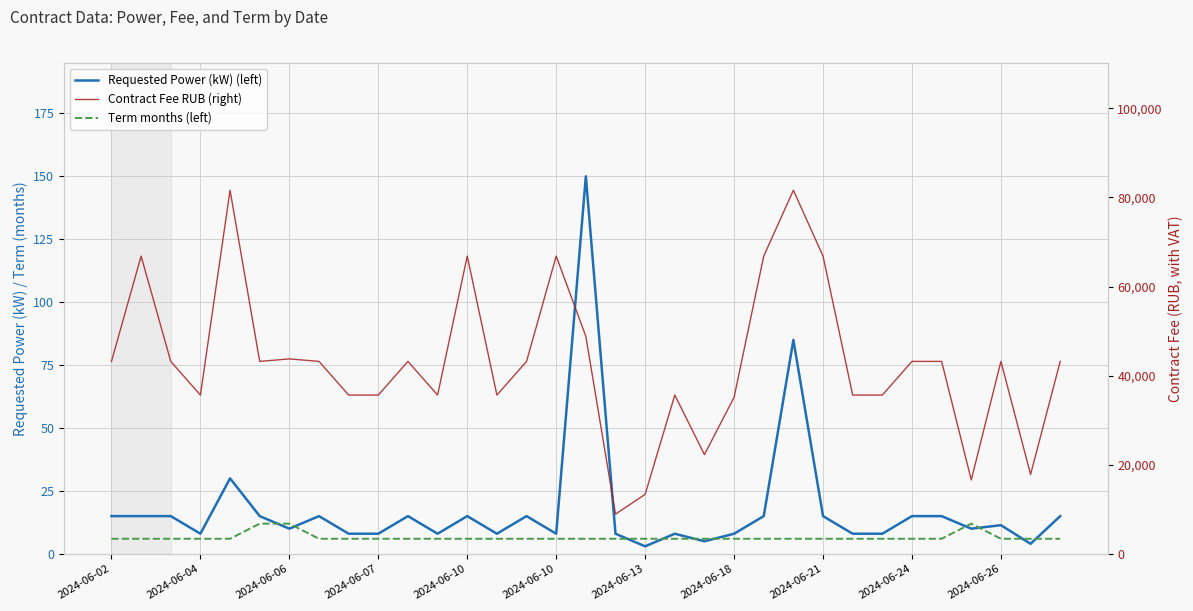

At which category is the sum across all series the highest?

23